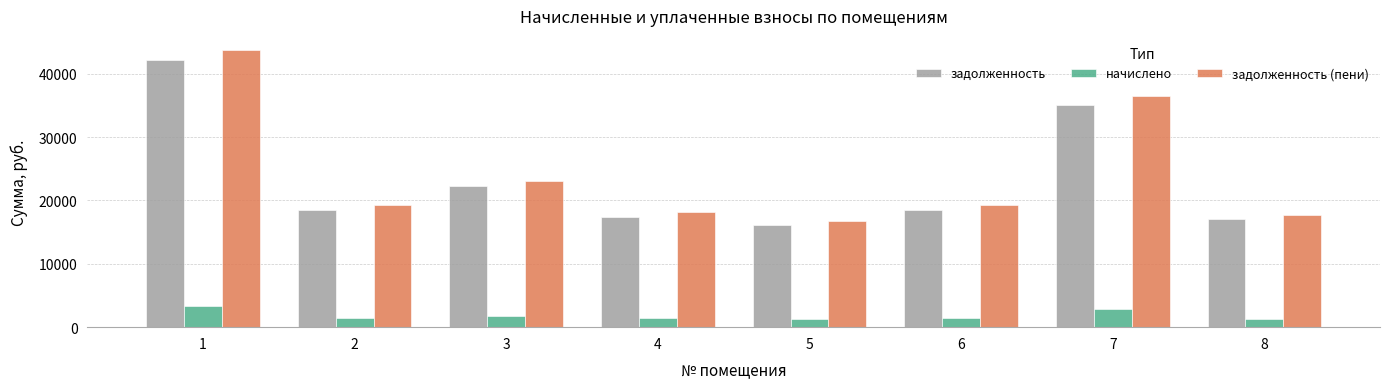

Is the value of начислено at 8 greater than the value of задолженность at 6?

No